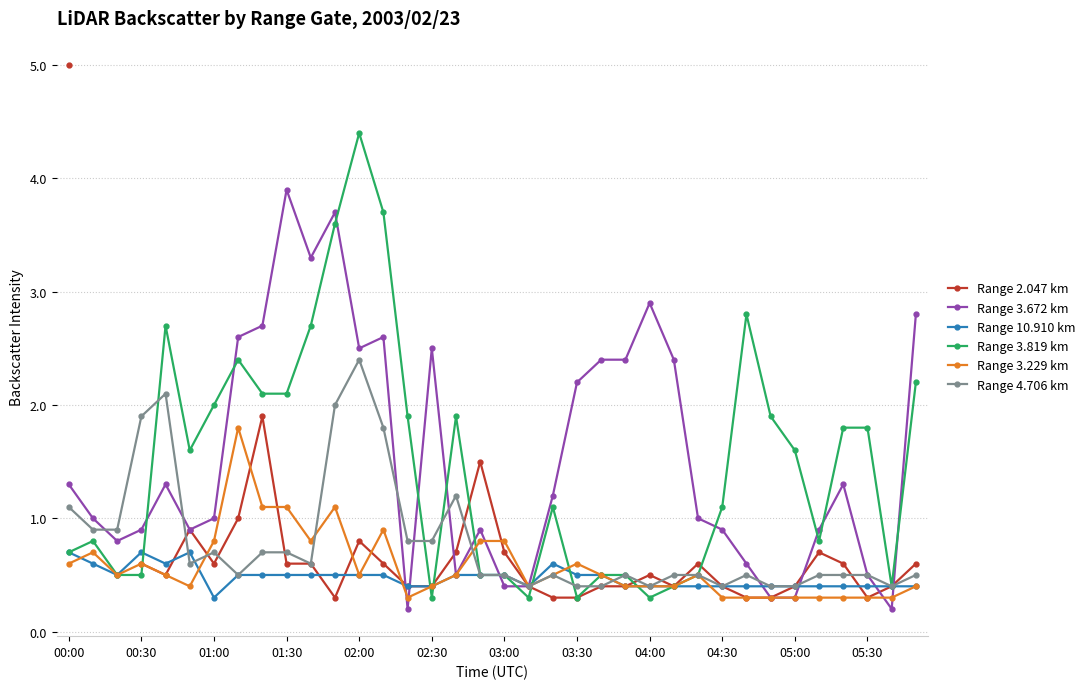

How many series are shown in this chart?

6